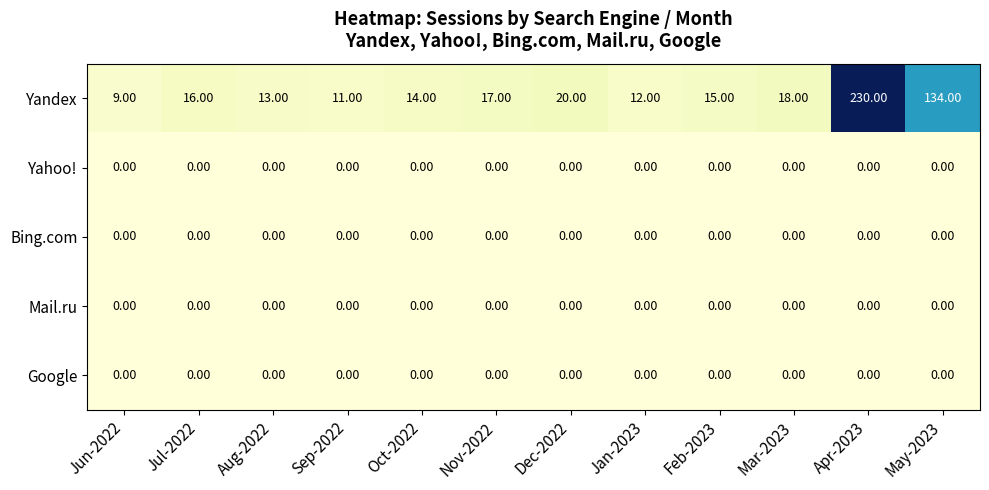

What is the sum of all Yandex values?

509